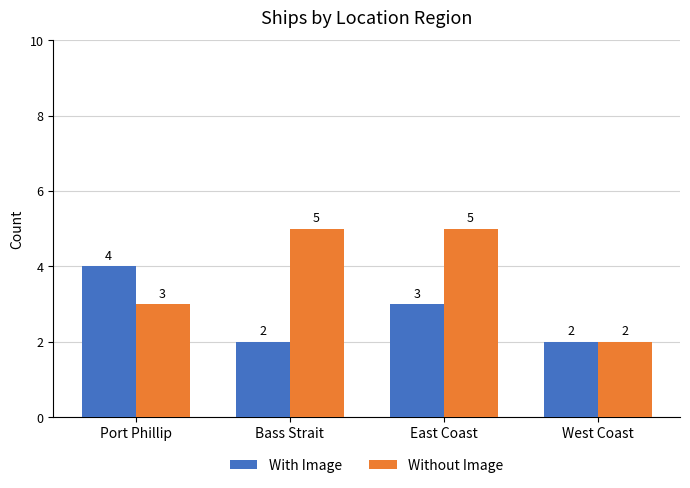

What is the sum of all Without Image values?

15